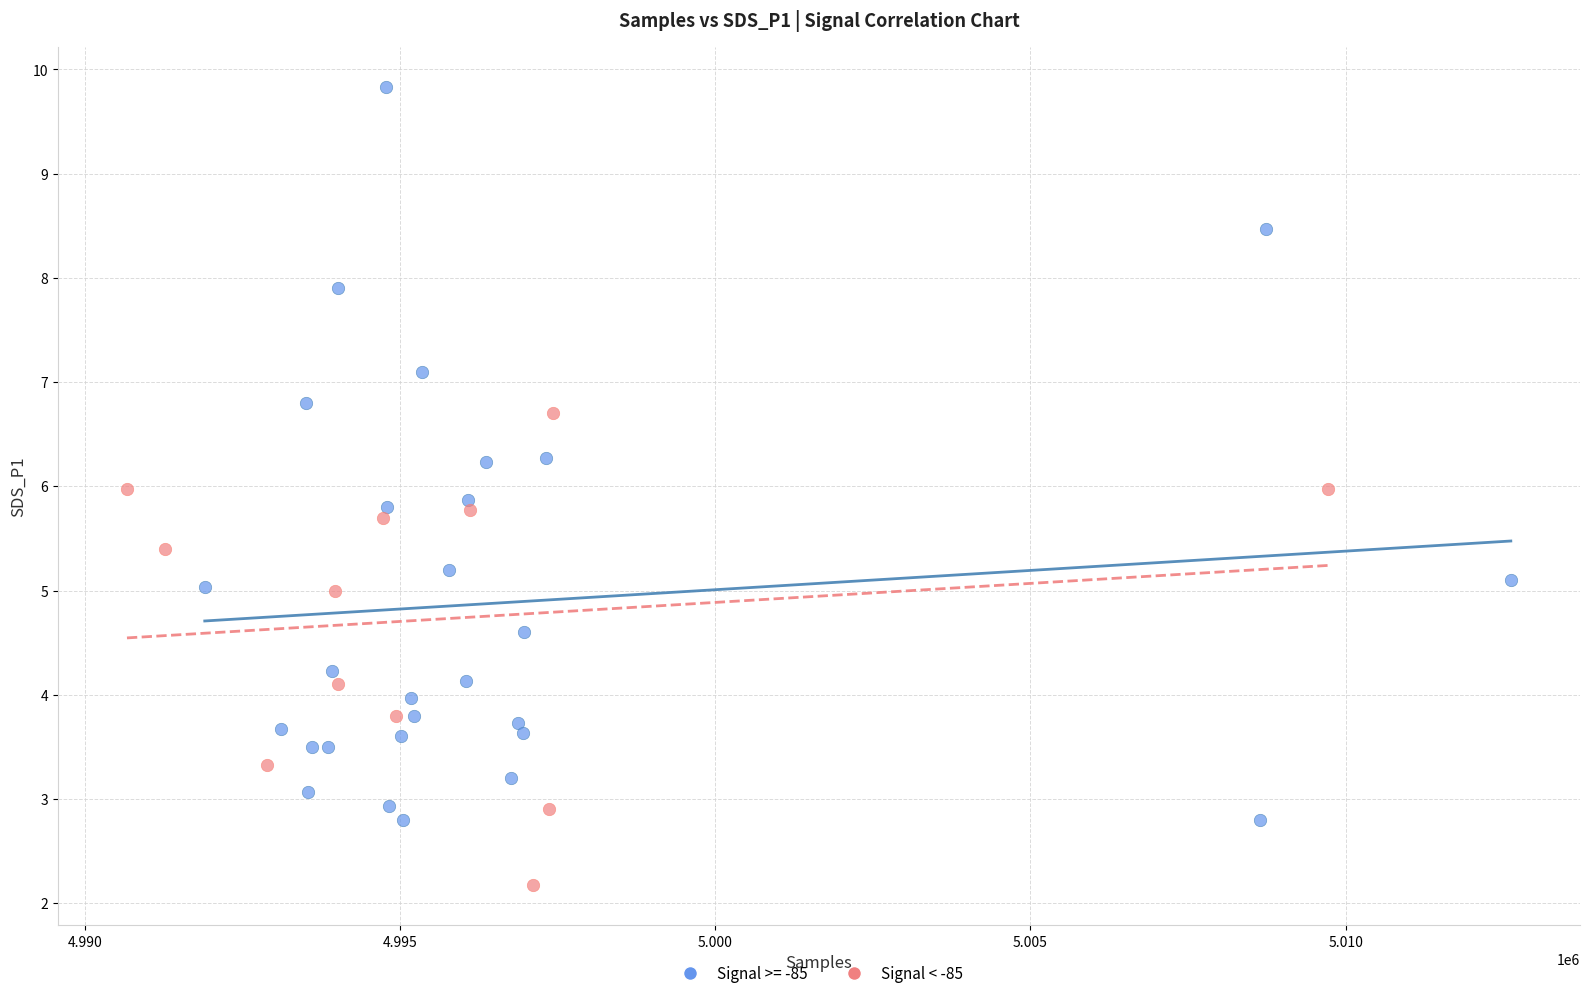

Which series contains the highest Y value?

Signal >= -85